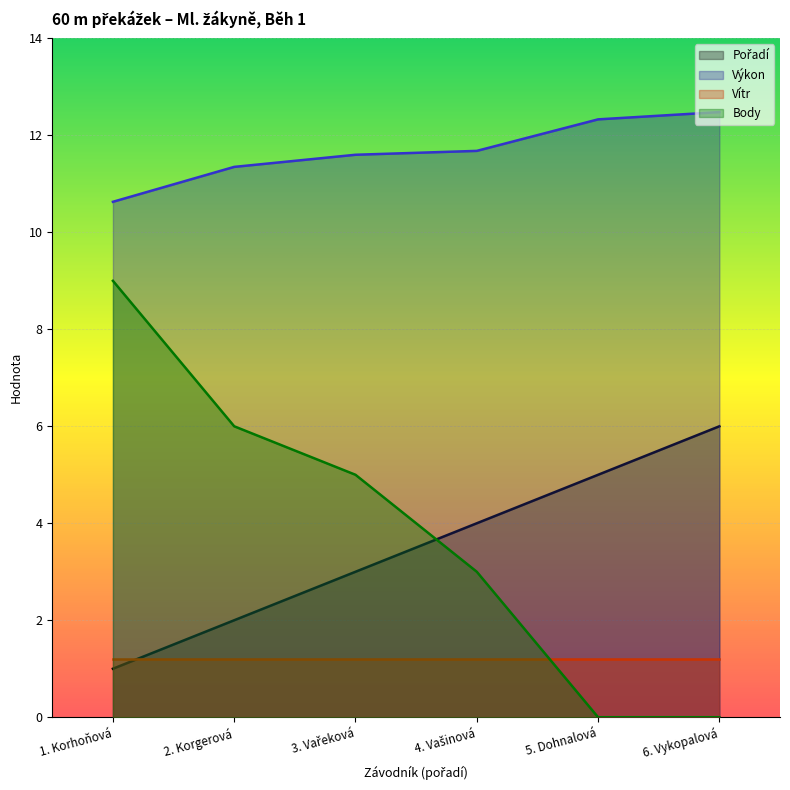

What is the highest value of the Výkon series?

12.5